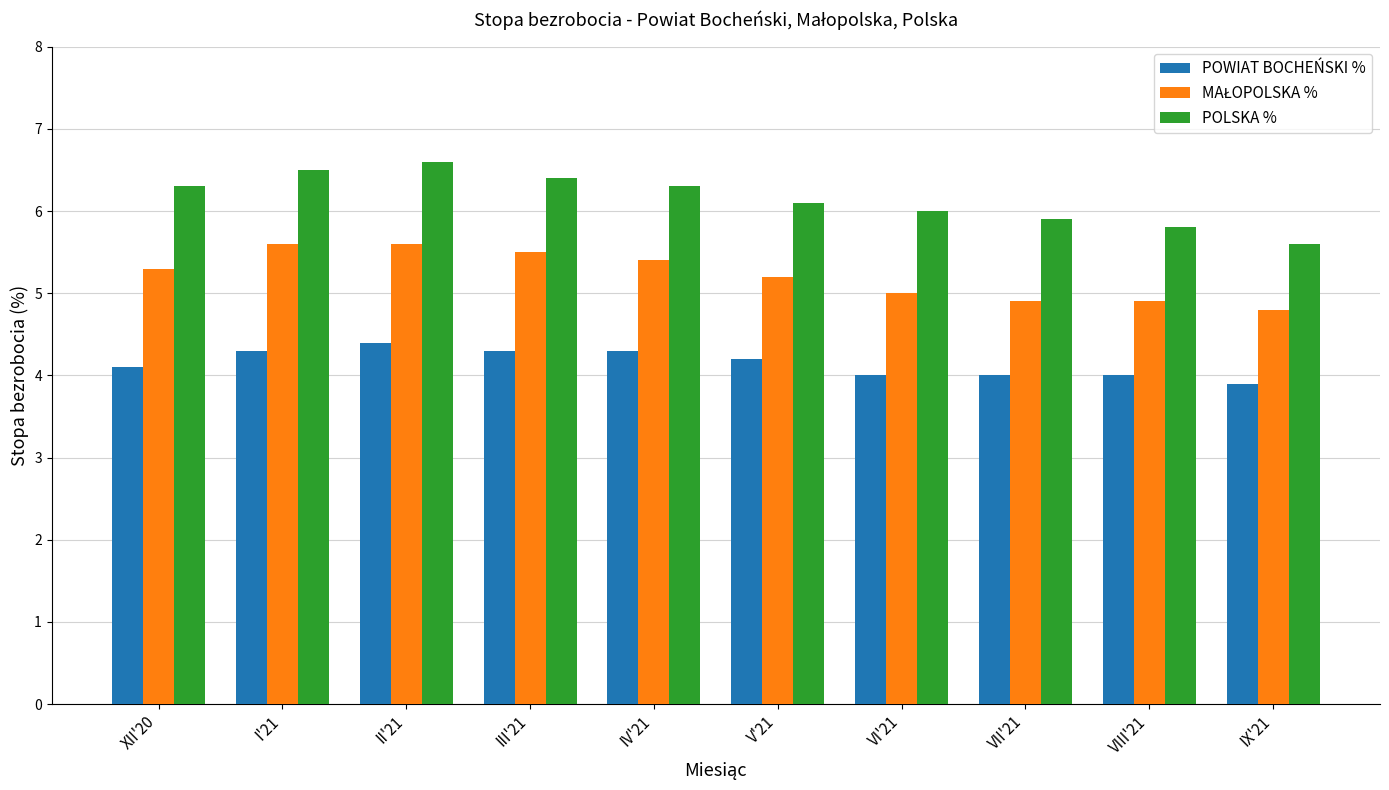

Is it true that POWIAT BOCHEŃSKI % equals 4.3 at III'21?

True